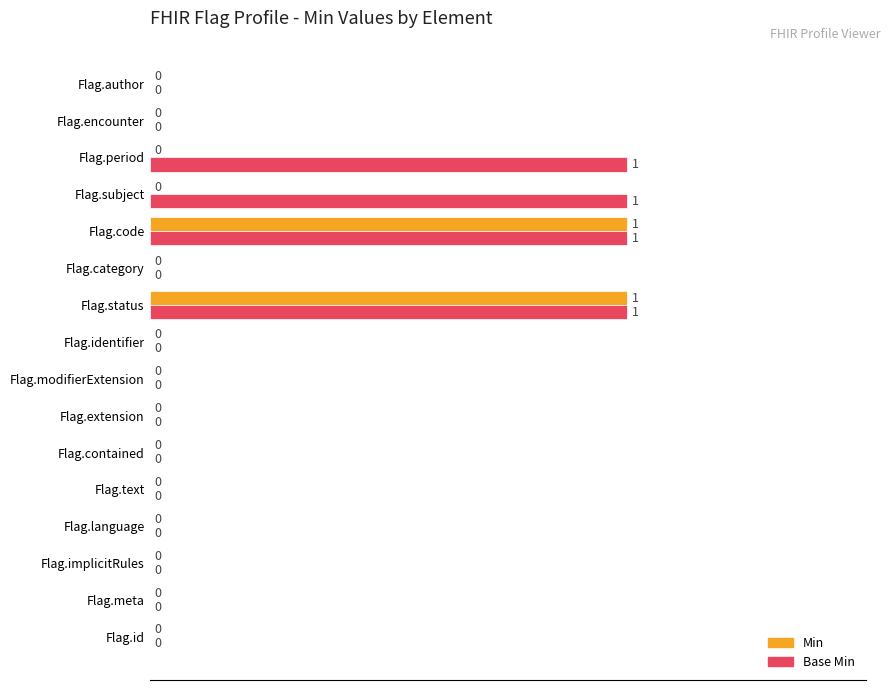

True or false: Min has a value of 1 at Flag.contained.

False